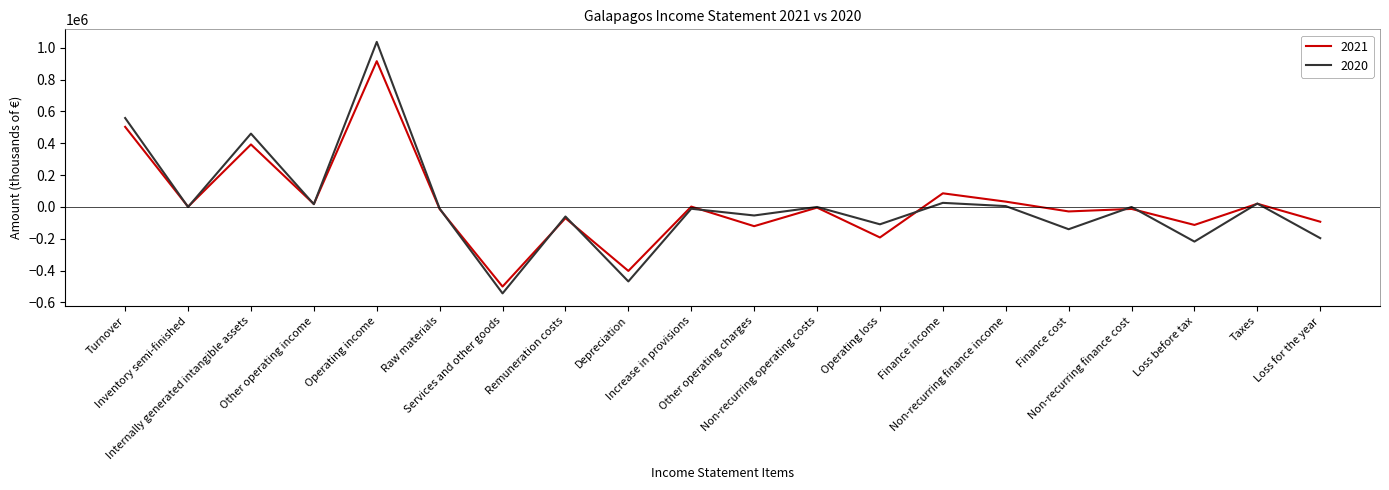

At how many categories does at least one series exceed 794658?

1